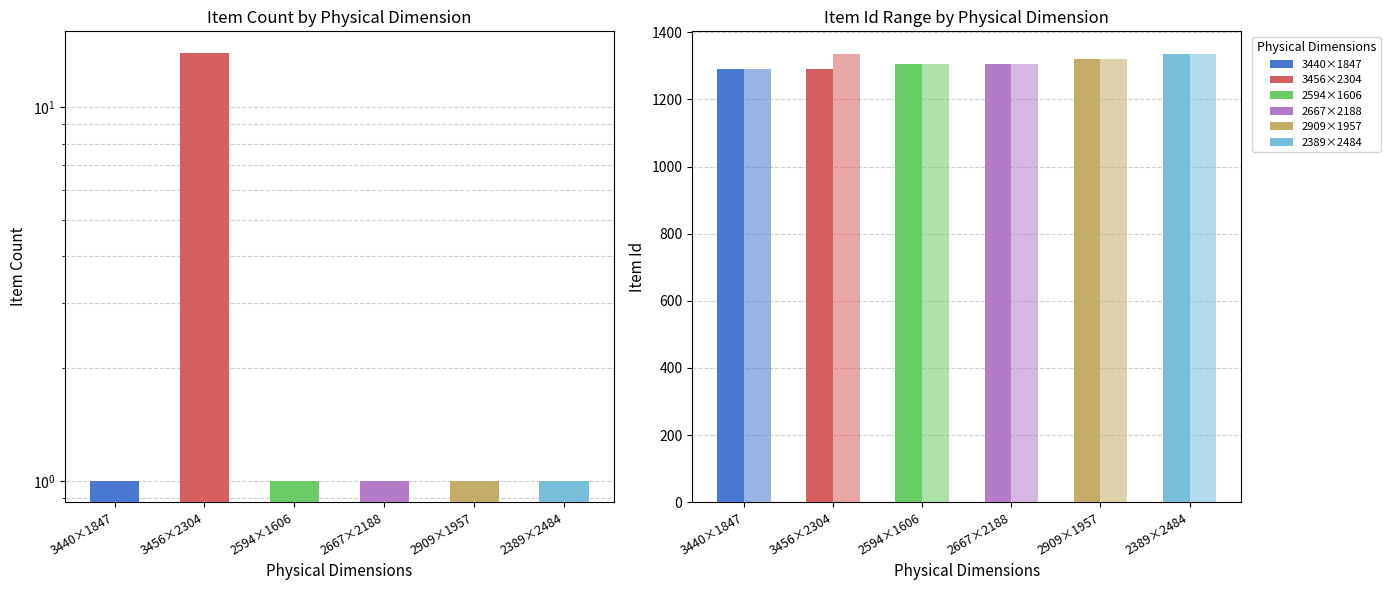

The value at 2667×2188 is 2. True or false?

False